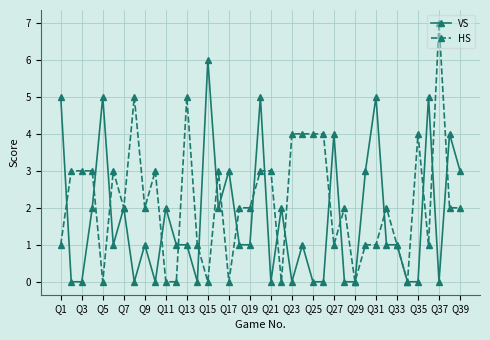

Which series has the largest range (max minus min)?

HS